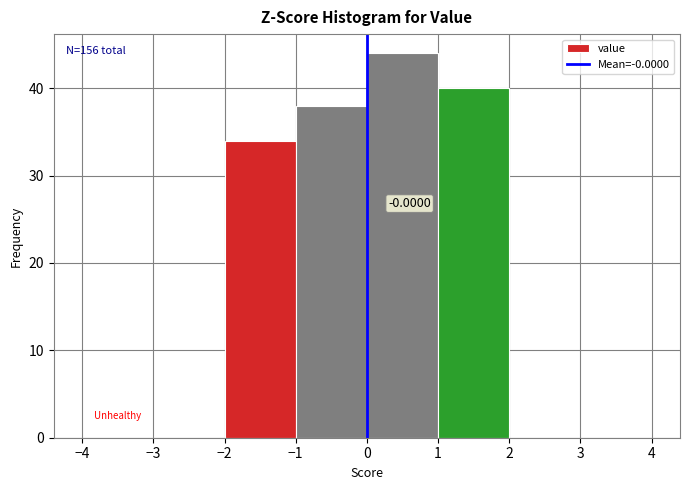

Which range on the x-axis has the tallest bar?

0 to 1